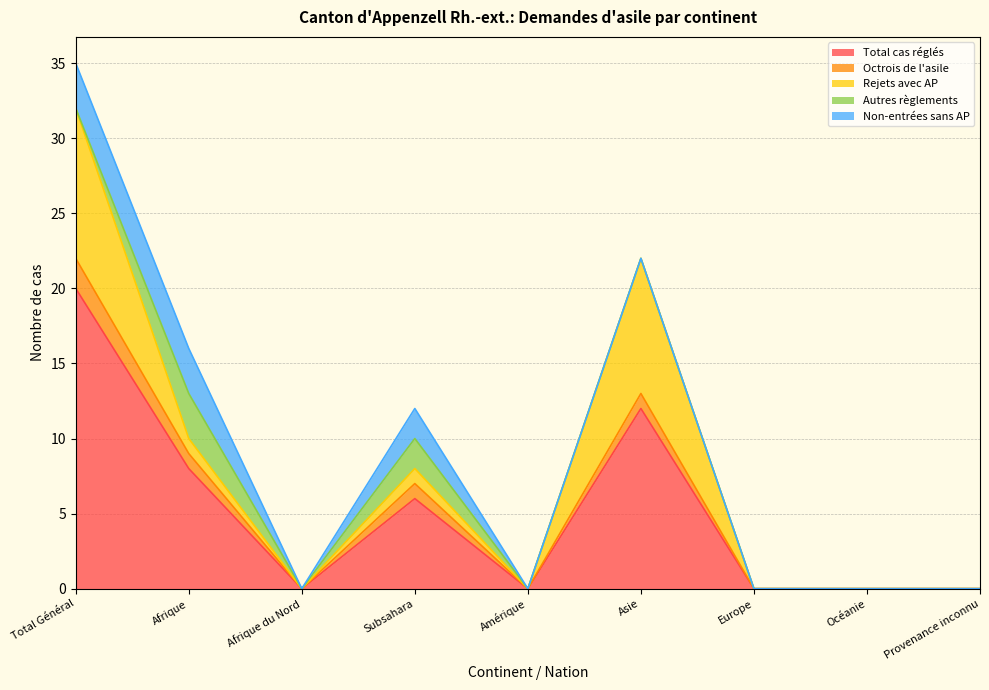

Which series has the largest range (max minus min)?

Total cas réglés